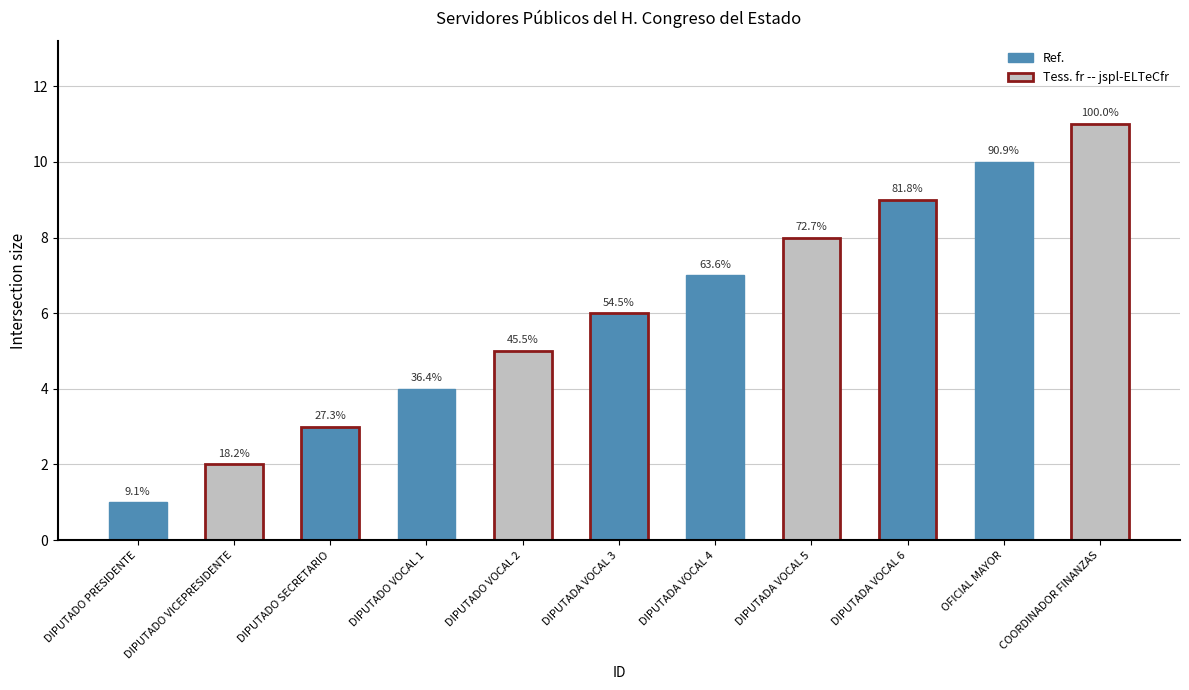

Rank the categories by value from highest to lowest.

COORDINADOR FINANZAS, OFICIAL MAYOR, DIPUTADA VOCAL 6, DIPUTADA VOCAL 5, DIPUTADA VOCAL 4, DIPUTADA VOCAL 3, DIPUTADO VOCAL 2, DIPUTADO VOCAL 1, DIPUTADO SECRETARIO, DIPUTADO VICEPRESIDENTE, DIPUTADO PRESIDENTE